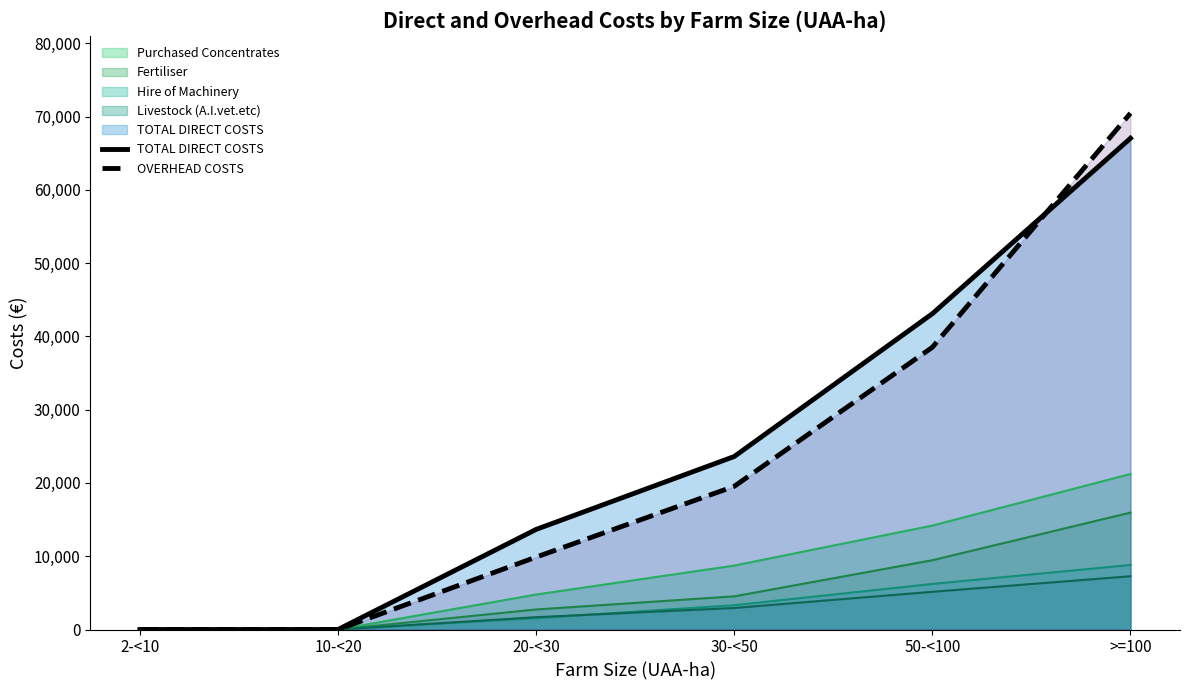

At which category is the sum across all series the highest?

>=100